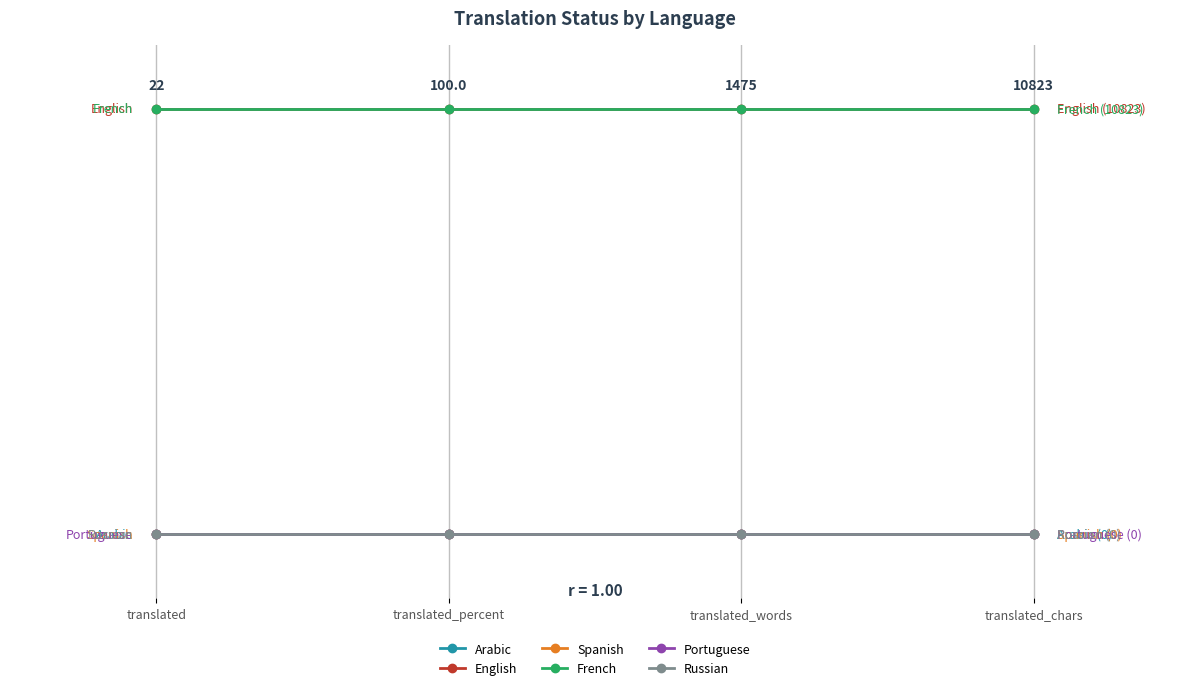

What is the total value across all series at translated_chars?

2